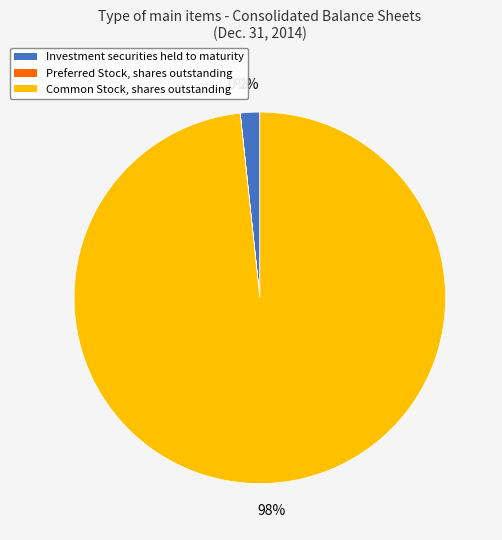

To the nearest percent, what is the average slice percentage?

33%